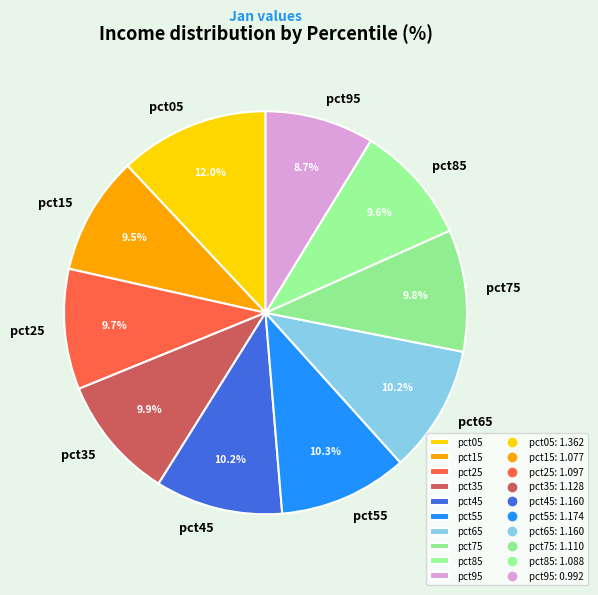

To the nearest percent, what percentage of the pie is pct55?

10%